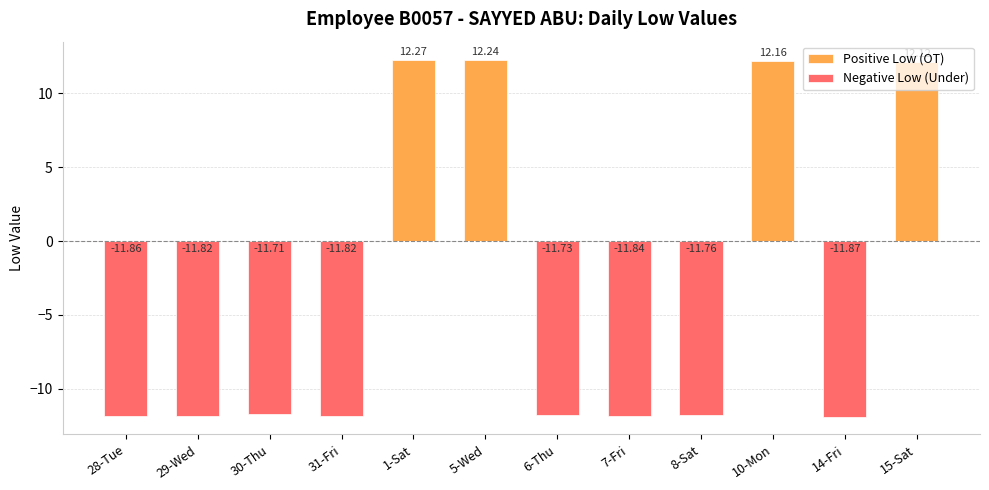

Reading right to left, what are all the values shown in this chart?

Positive Low (OT): 12.1	0.0	12.2	0.0	0.0	0.0	12.2	12.3	0.0	0.0	0.0	0.0
Negative Low (Under): 0.0	-11.9	0.0	-11.8	-11.8	-11.7	0.0	0.0	-11.8	-11.7	-11.8	-11.9